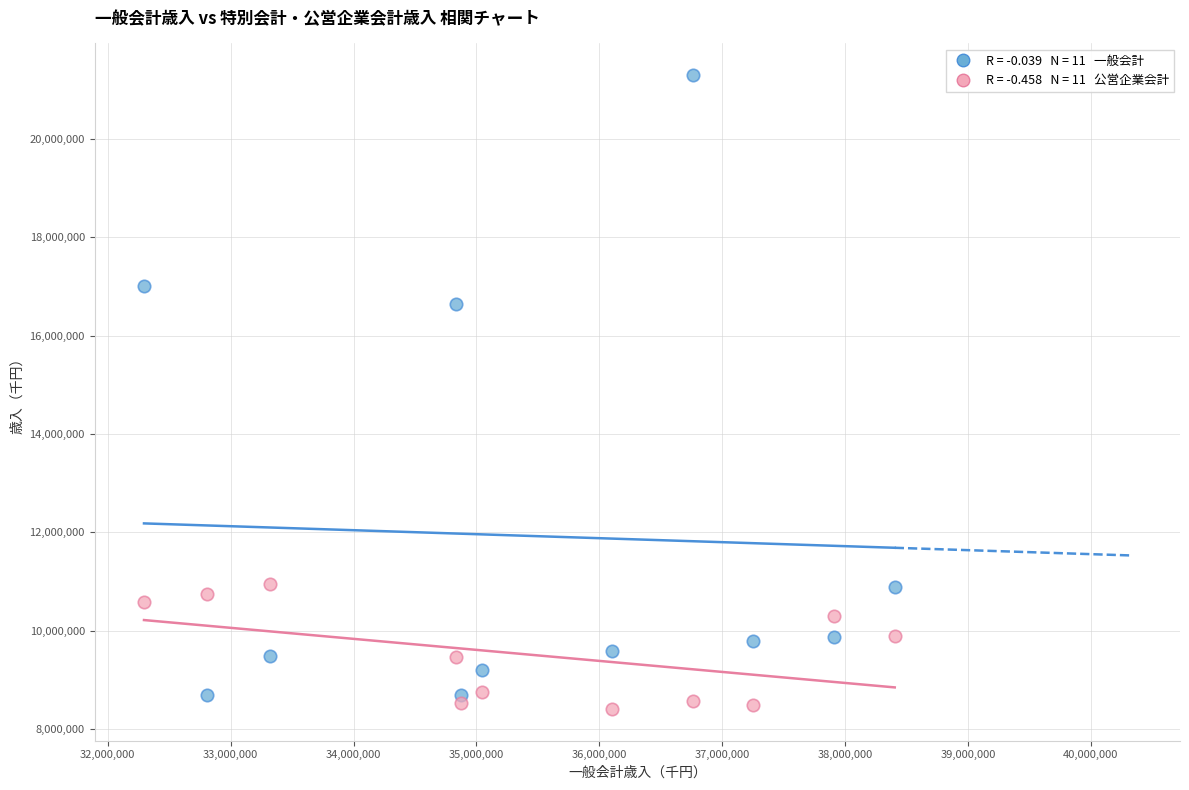

Across all data points, what is the range of Y values (max minus min)?

12893888